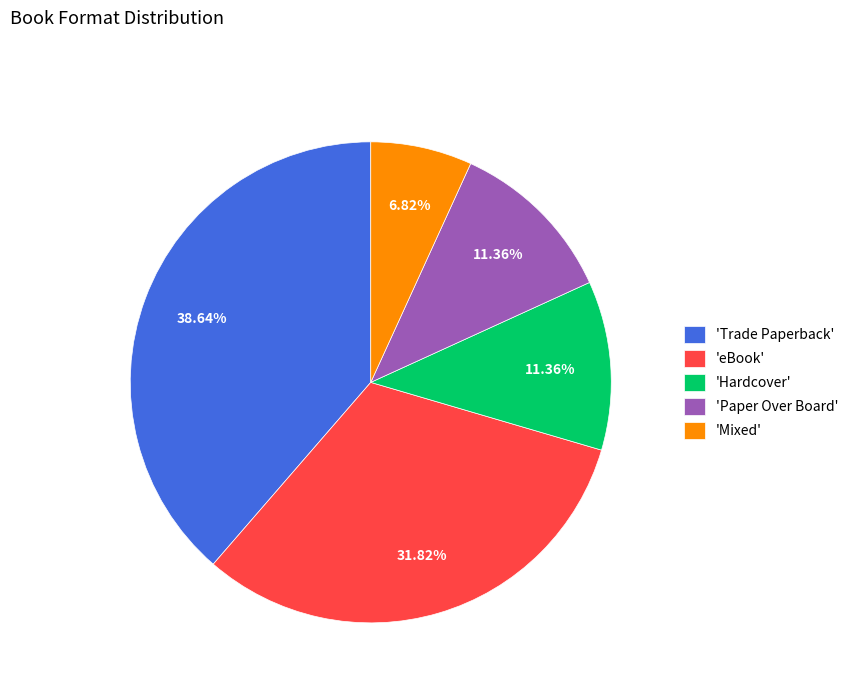

What is the smallest slice in the pie chart?

'Mixed'